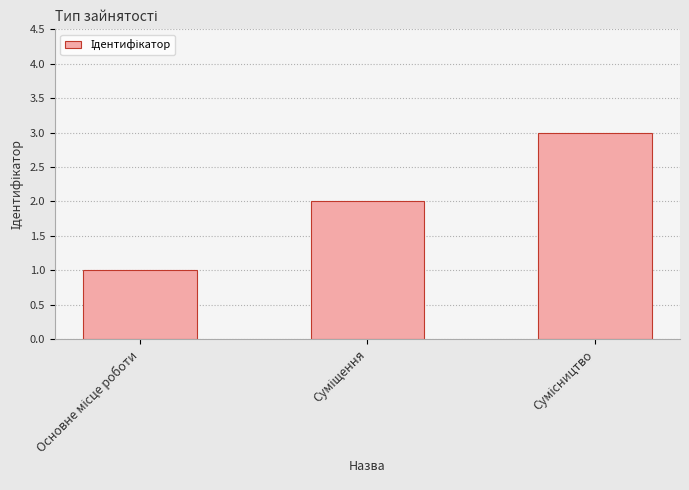

What is the value of the 1st bar from the left?

1